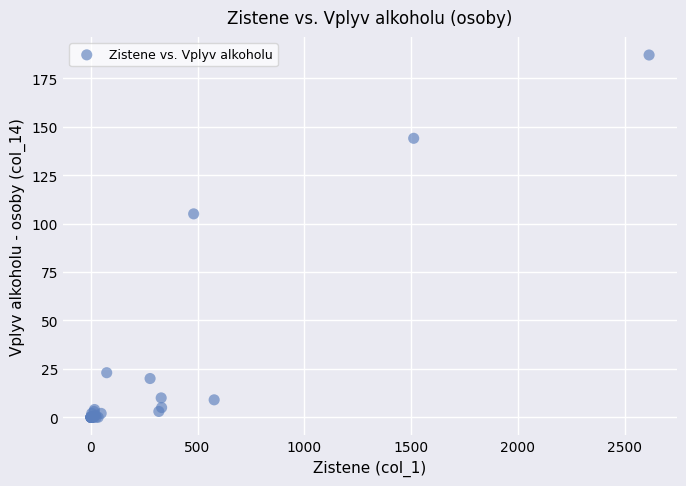

What Y value in the scatter plot is closest to 93?

105